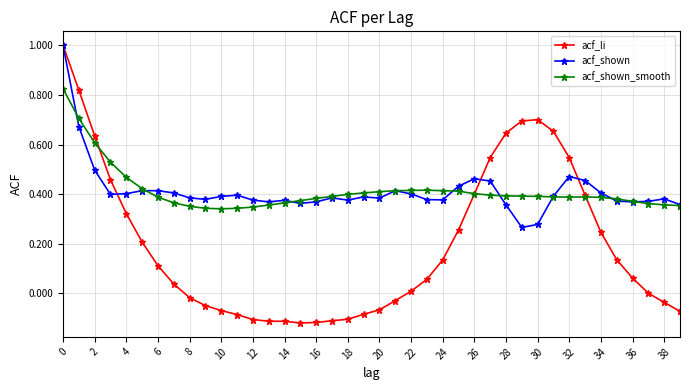

What is the sum of all acf_shown_smooth values?

16.5